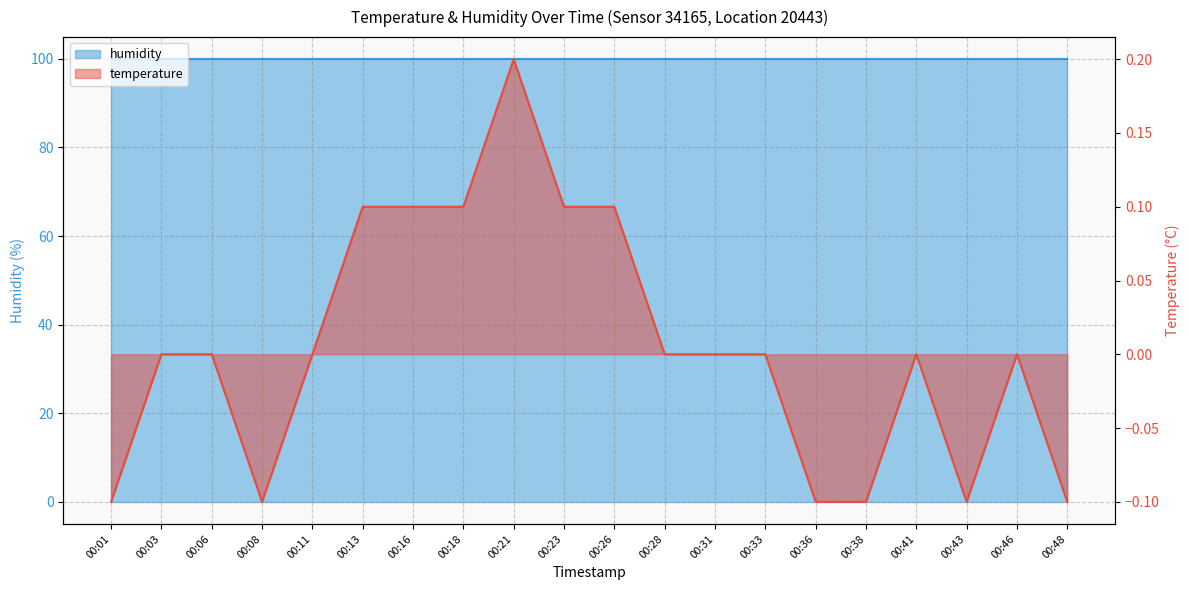

Rank the series by their average value, from highest to lowest.

humidity, temperature